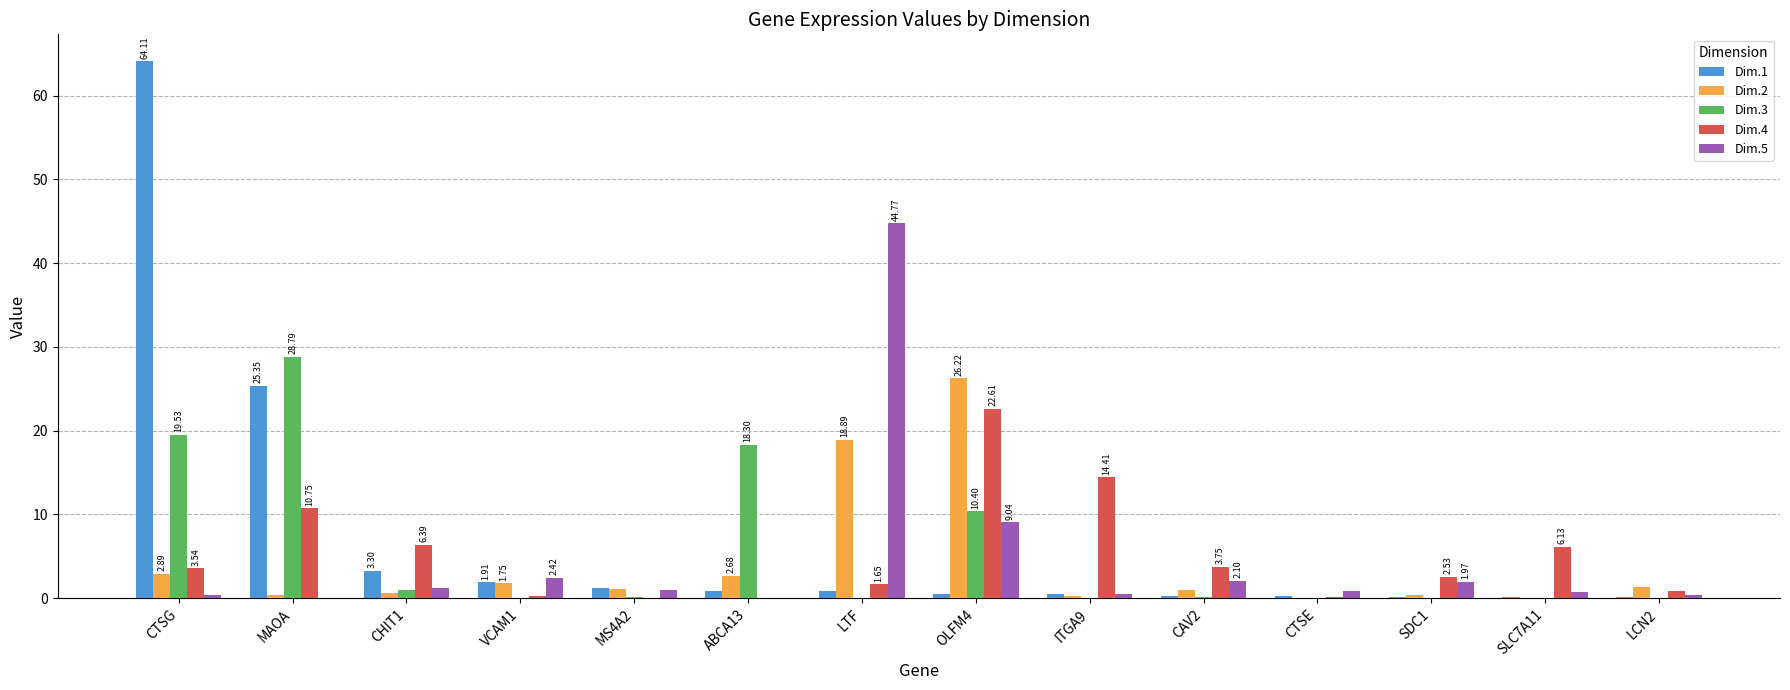

Which category has the highest value across all series?

CTSG